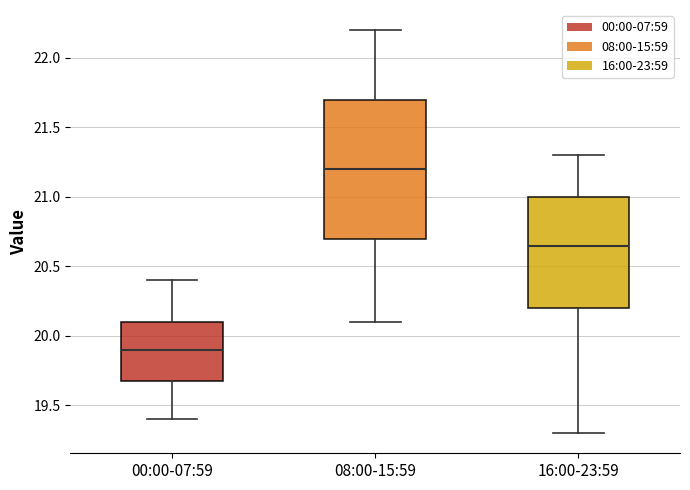

Which box is the tallest, from its lower edge to its upper edge?

08:00-15:59